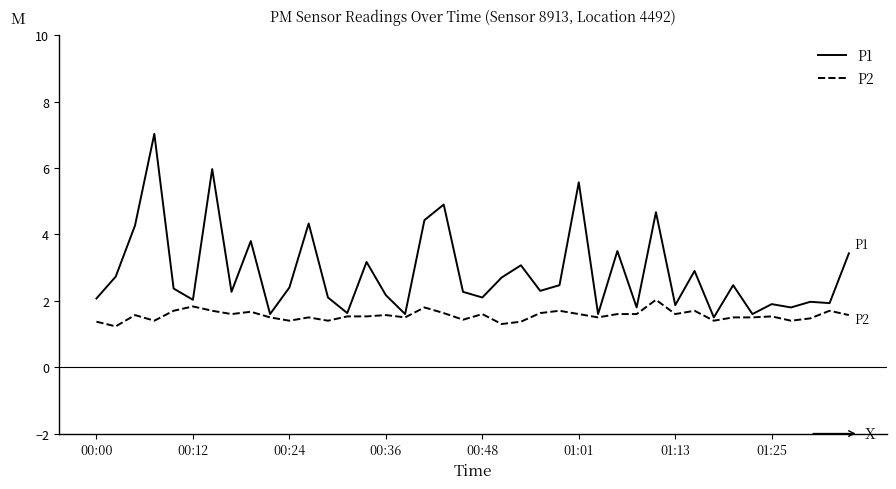

How many lines are shown in the chart?

2